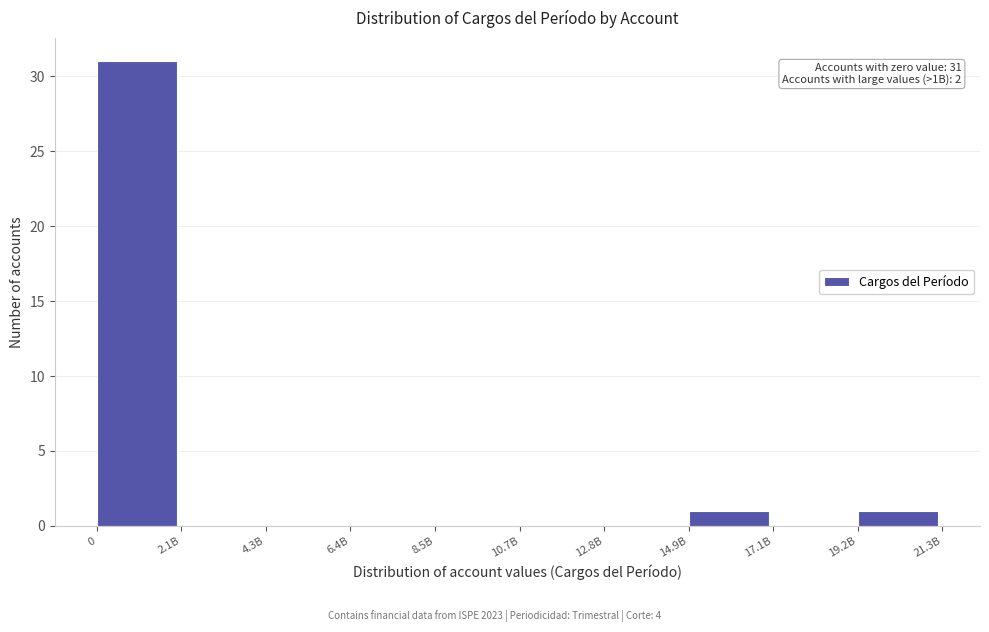

Reading left to right, extract all data points from this chart.

0=31	2.1B=0	4.3B=0	6.4B=0	8.5B=0	10.7B=0	12.8B=0	14.9B=1	17.1B=0	19.2B=1